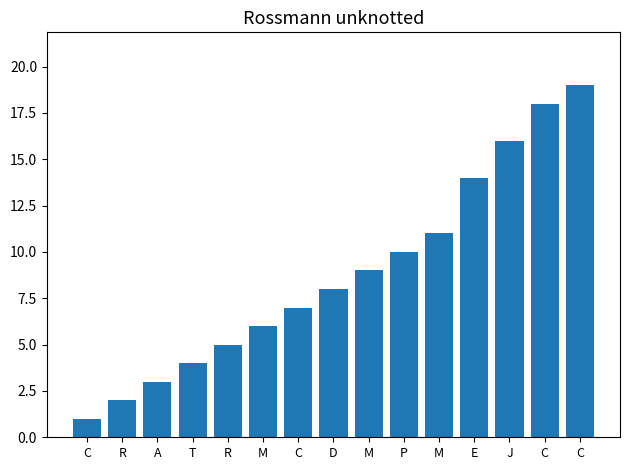

Is it true that the value at R is 1?

False